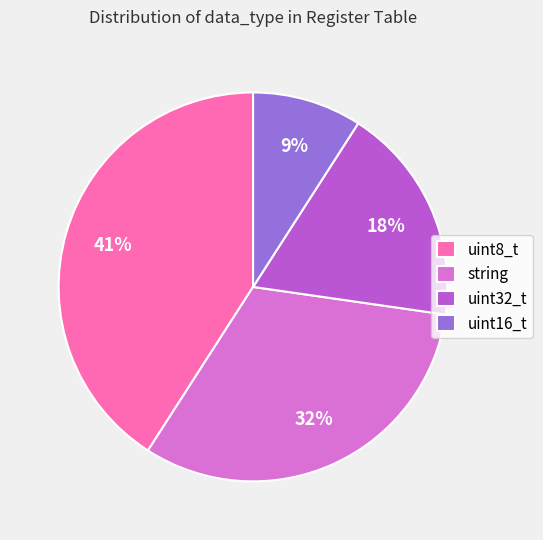

Is there a majority slice in this chart?

No